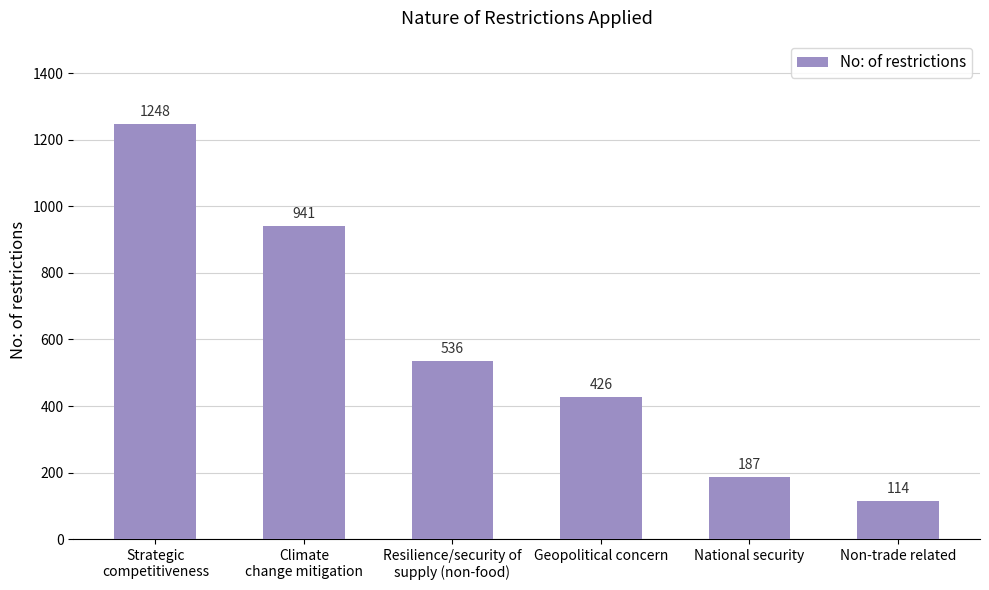

What is the label of the 4th bar from the left?

Geopolitical concern